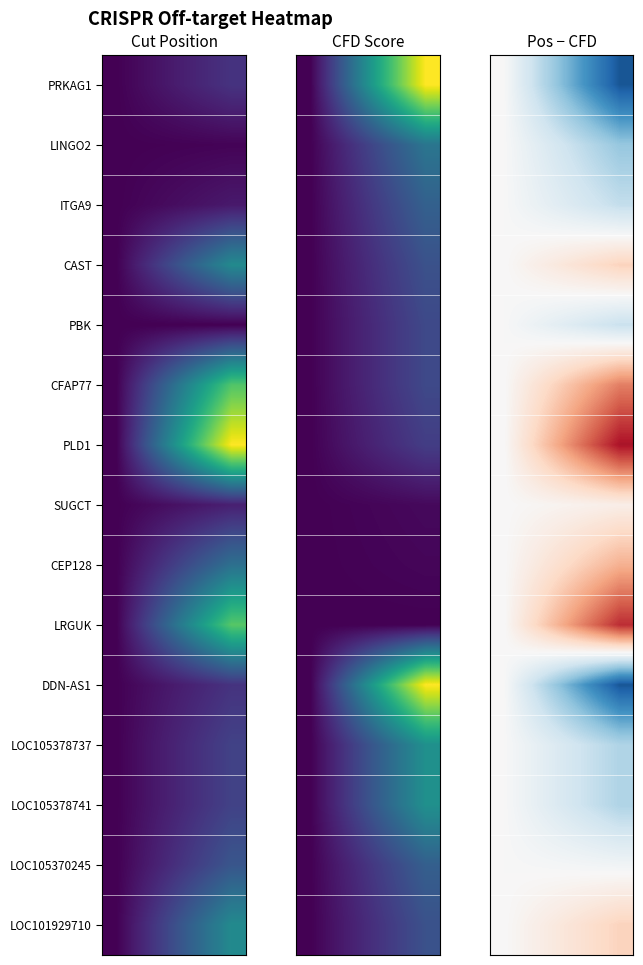

List the series in order of their peak value, lowest first.

PRKAG1, LINGO2, ITGA9, PBK, DDN-AS1, LOC105378737, LOC105378741, LOC105370245, SUGCT, CAST, LOC101929710, CEP128, CFAP77, LRGUK, PLD1